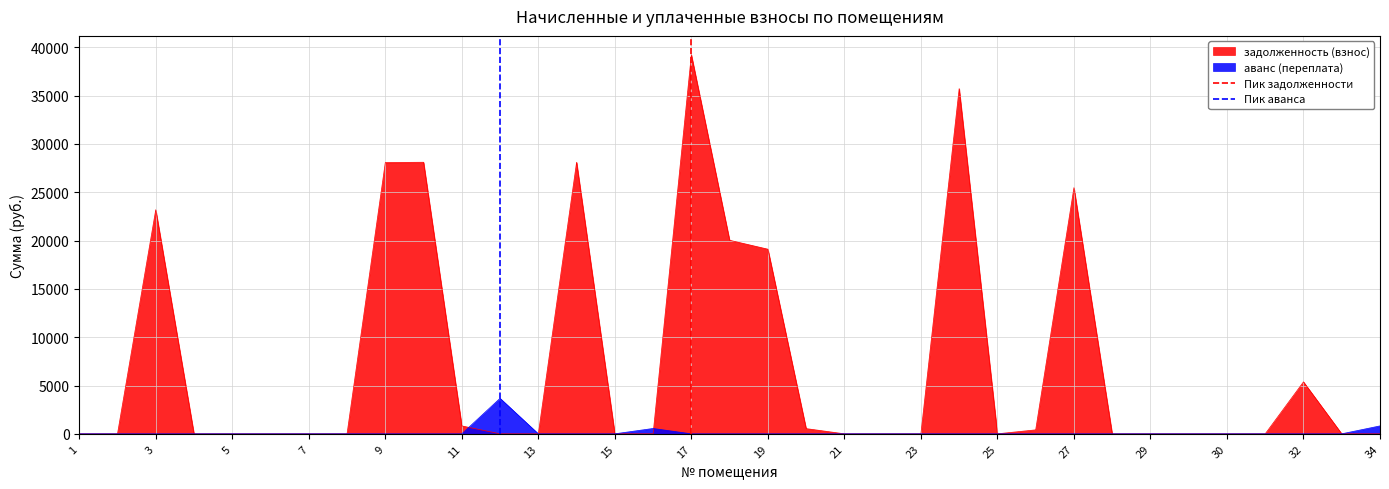

What is the highest value of the аванс (переплата) series?

3673.8